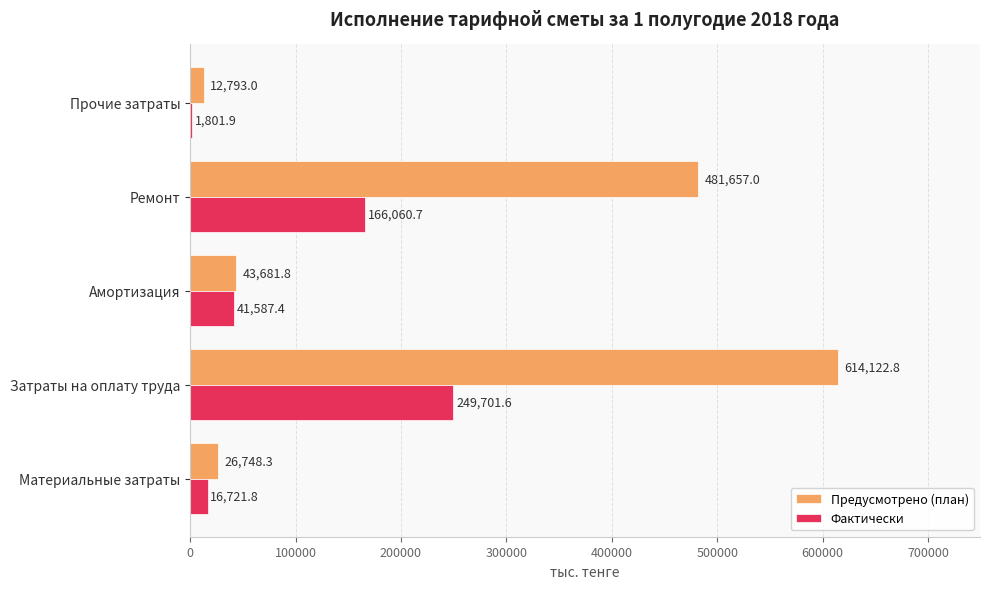

How many series are shown in this chart?

2